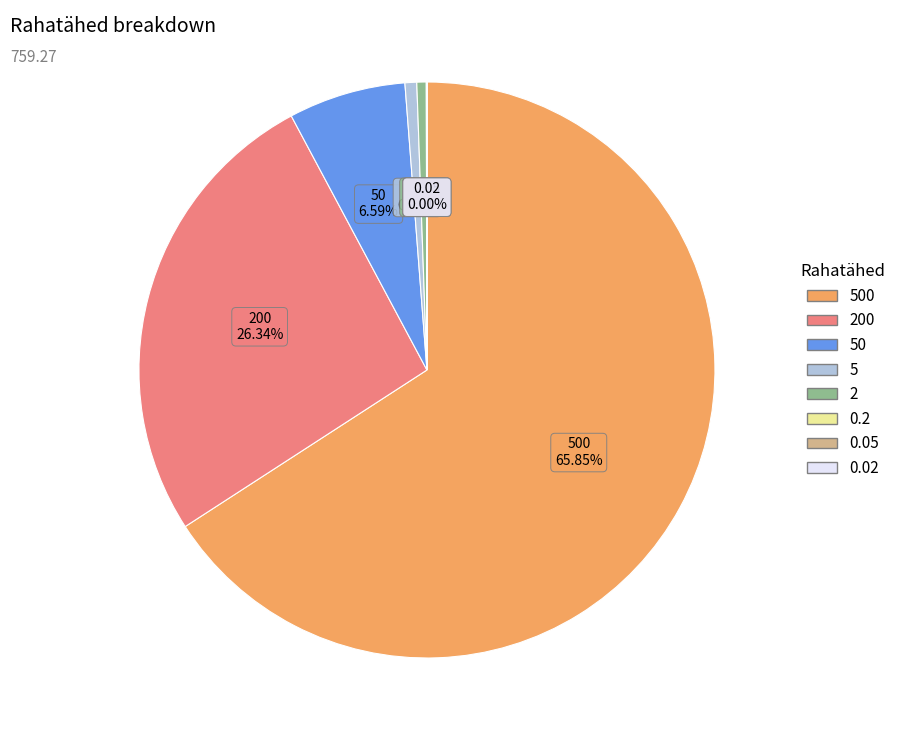

Is there a majority slice in this chart?

Yes